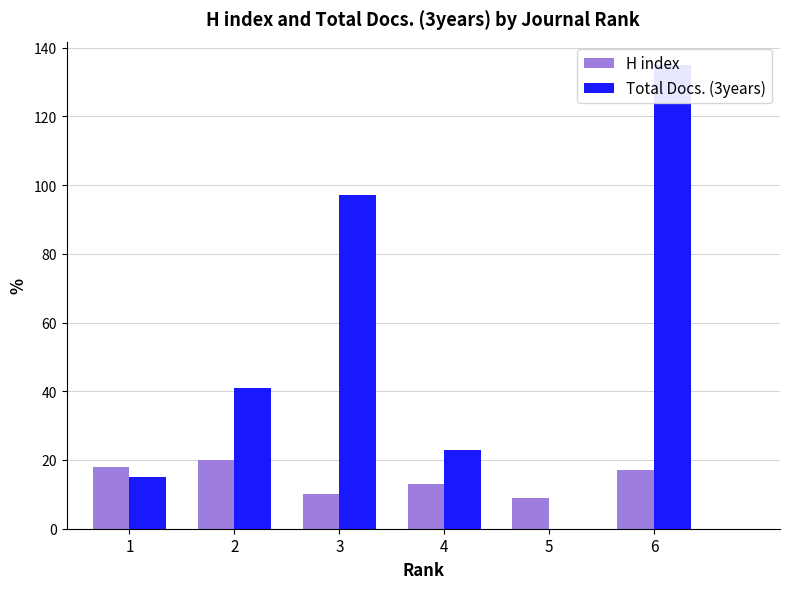

Which category has the highest value across all series?

6